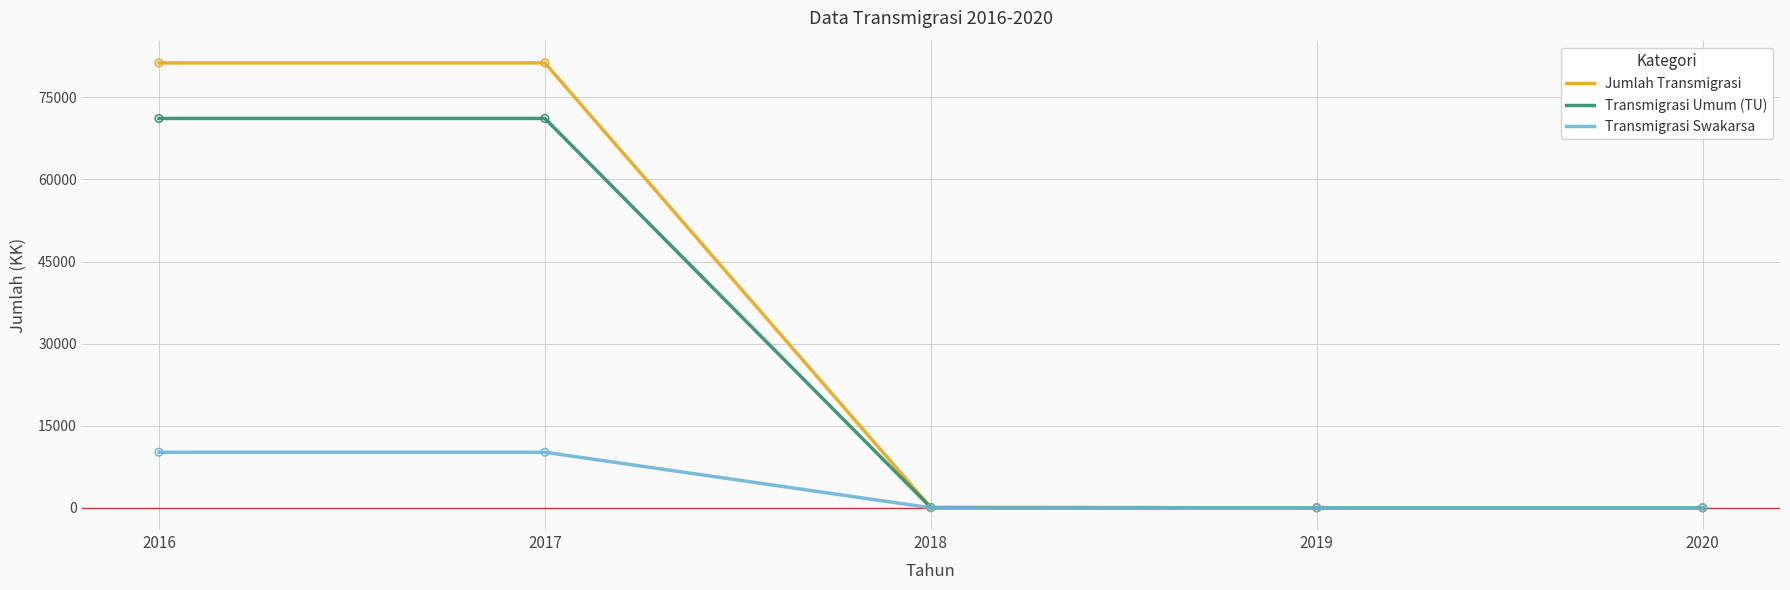

What is the total value across all series at 2016?

162590